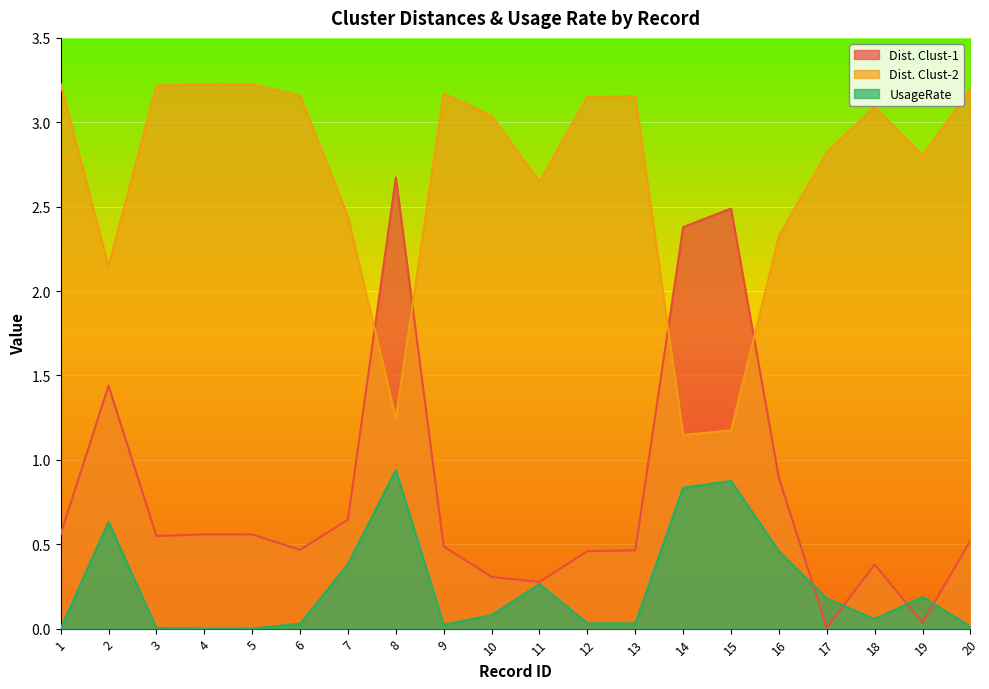

At 7, list the series in order from largest to smallest.

Dist. Clust-2, Dist. Clust-1, UsageRate